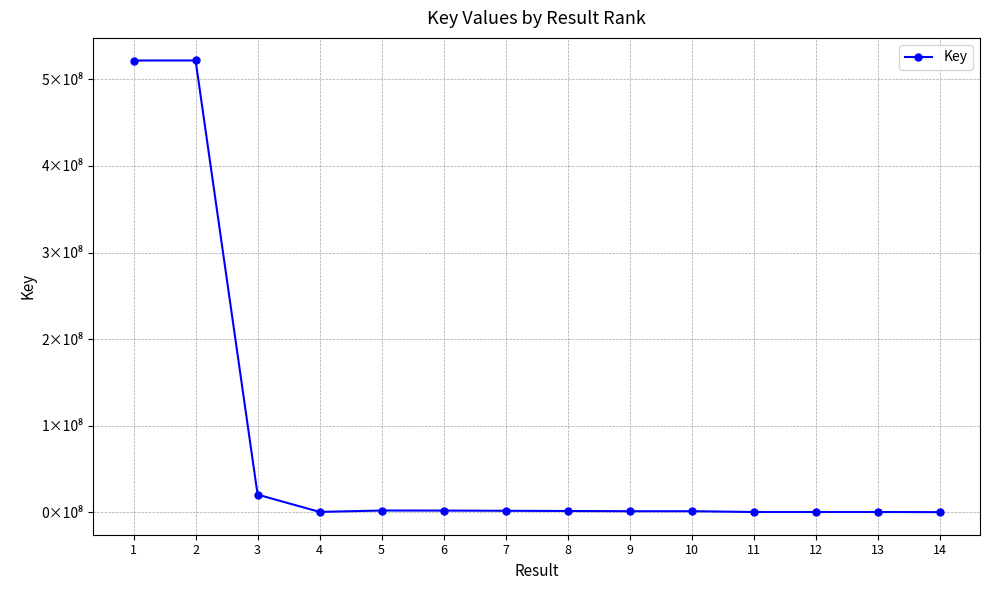

Between 8 and 10, which is larger?

8